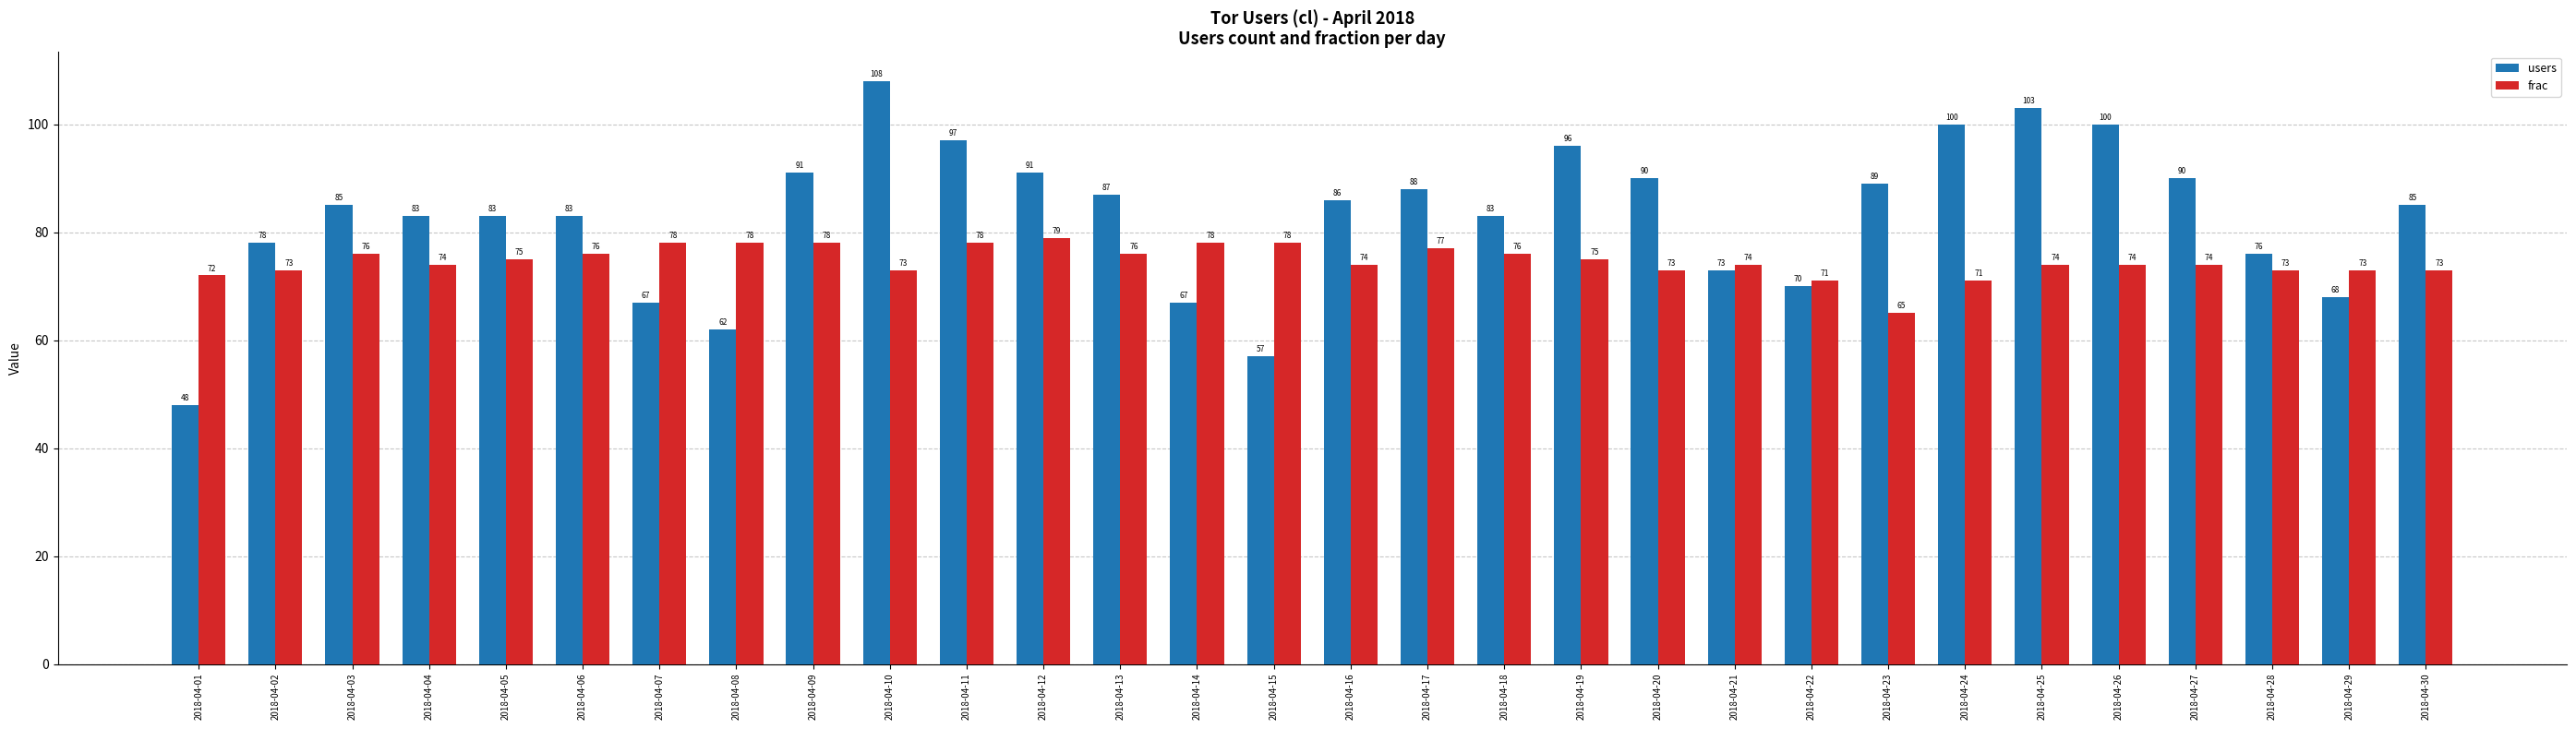

Are the bars horizontal?

No